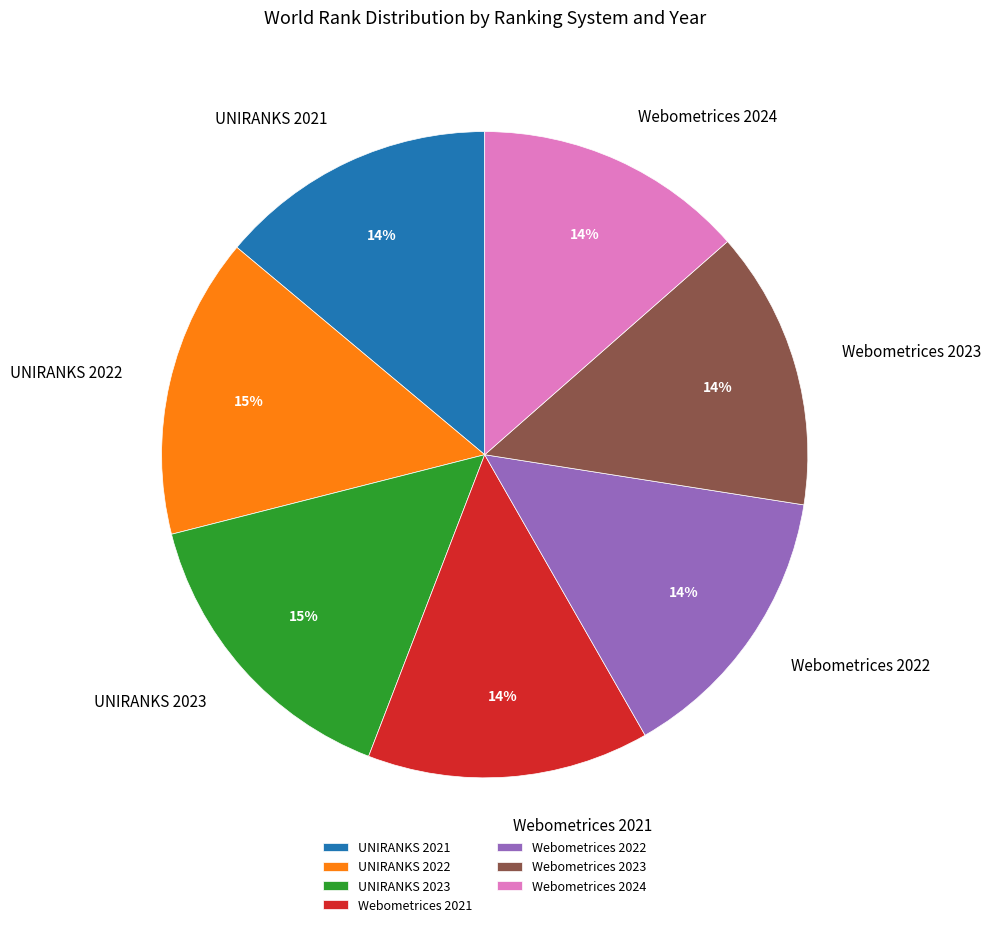

Approximately how many times larger is the value at UNIRANKS 2023 compared to Webometrices 2023?

1.1